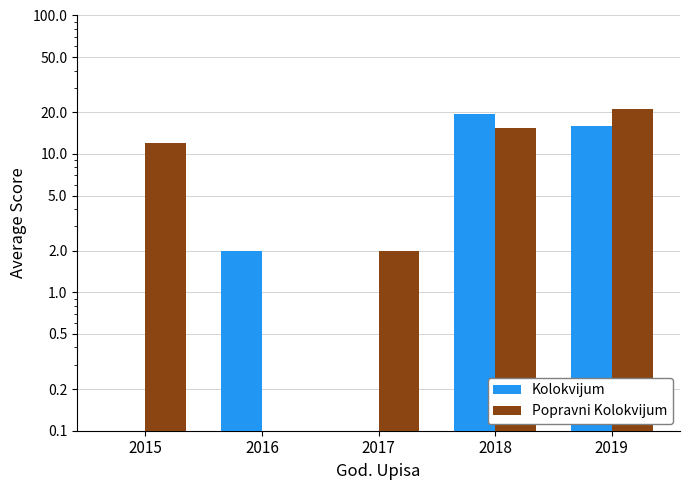

What is the difference between the Kolokvijum values at 2015 and 2018?

19.6